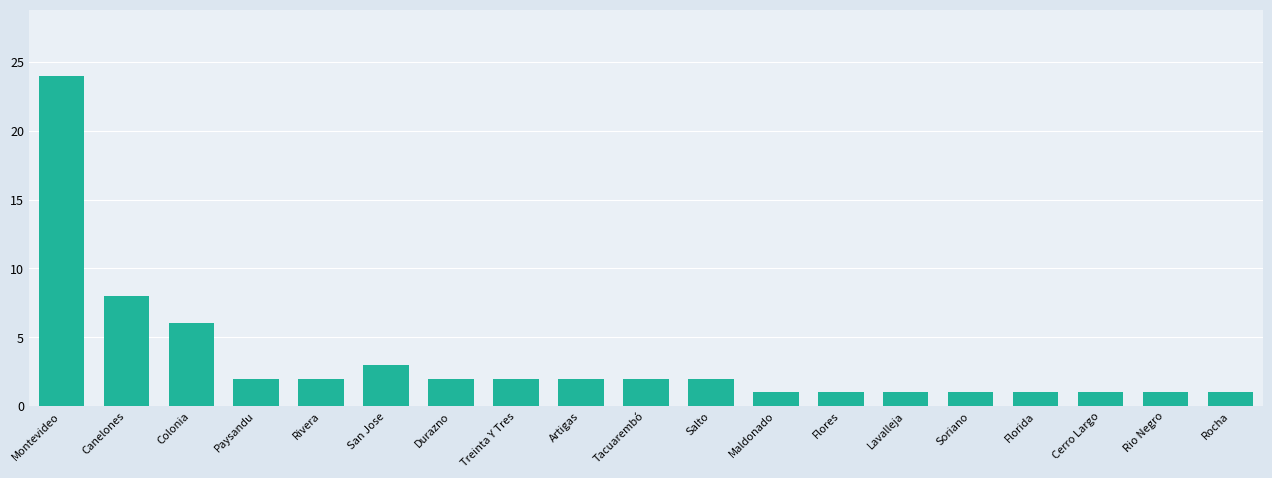

How many categories are shown in the chart?

19